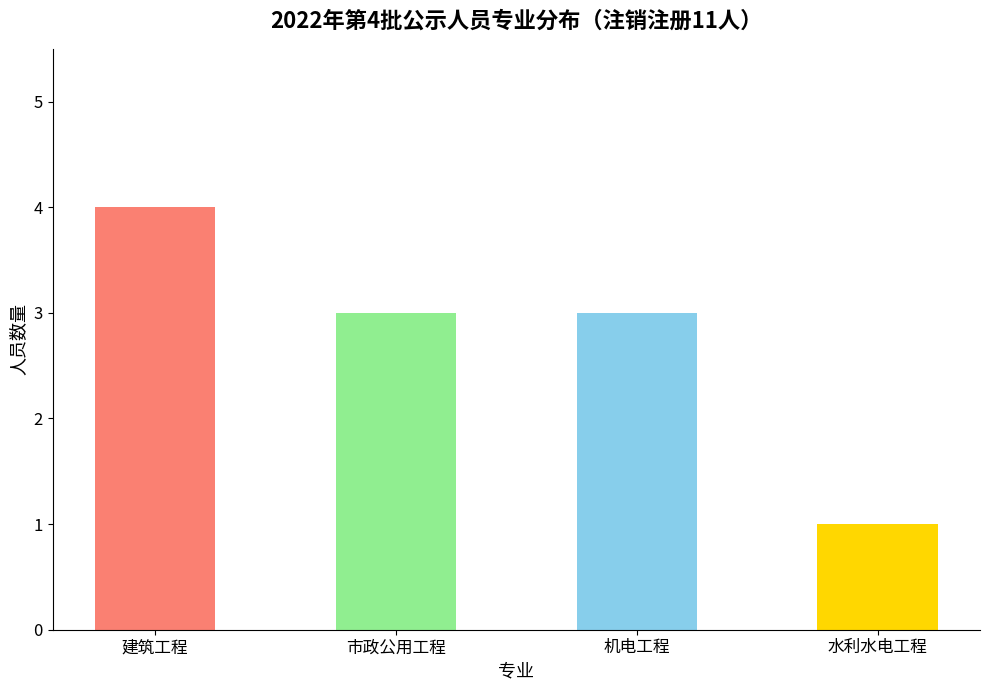

What is the label of the 4th bar from the left?

水利水电工程